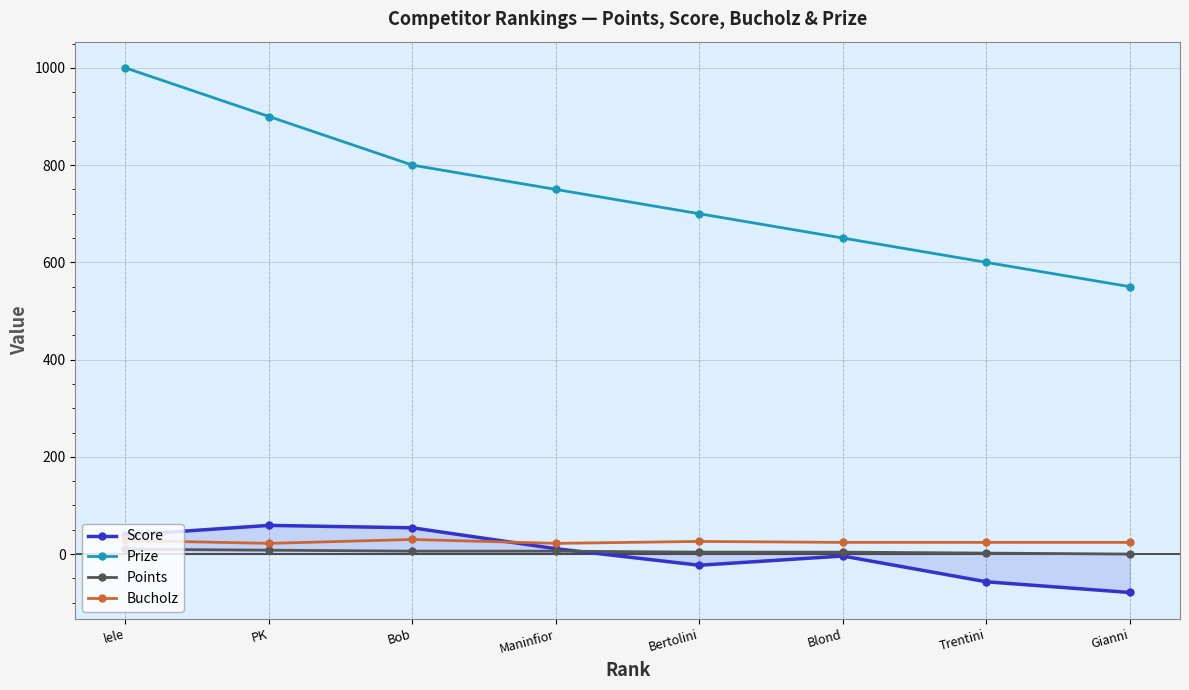

At Bob, list the series in order from smallest to largest.

Points, Bucholz, Score, Prize